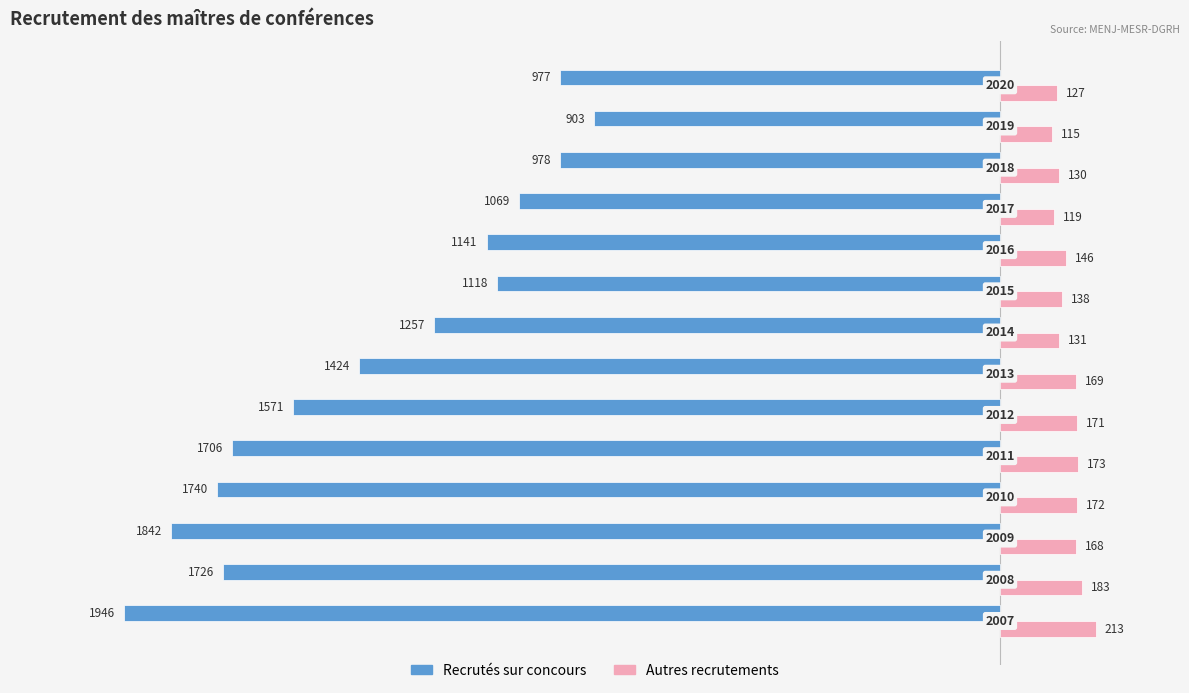

What is the difference between the second highest and second lowest values in the Autres recrutements series?

64